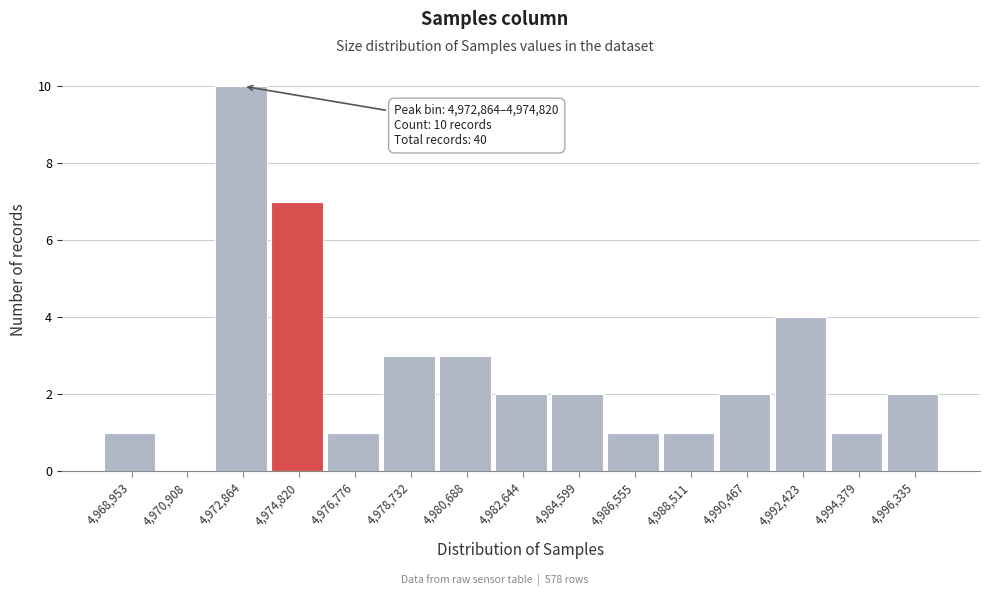

Reading left to right, list all the values displayed in this chart.

4,968,953=1	4,970,908=0	4,972,864=10	4,974,820=7	4,976,776=1	4,978,732=3	4,980,688=3	4,982,644=2	4,984,599=2	4,986,555=1	4,988,511=1	4,990,467=2	4,992,423=4	4,994,379=1	4,996,335=2